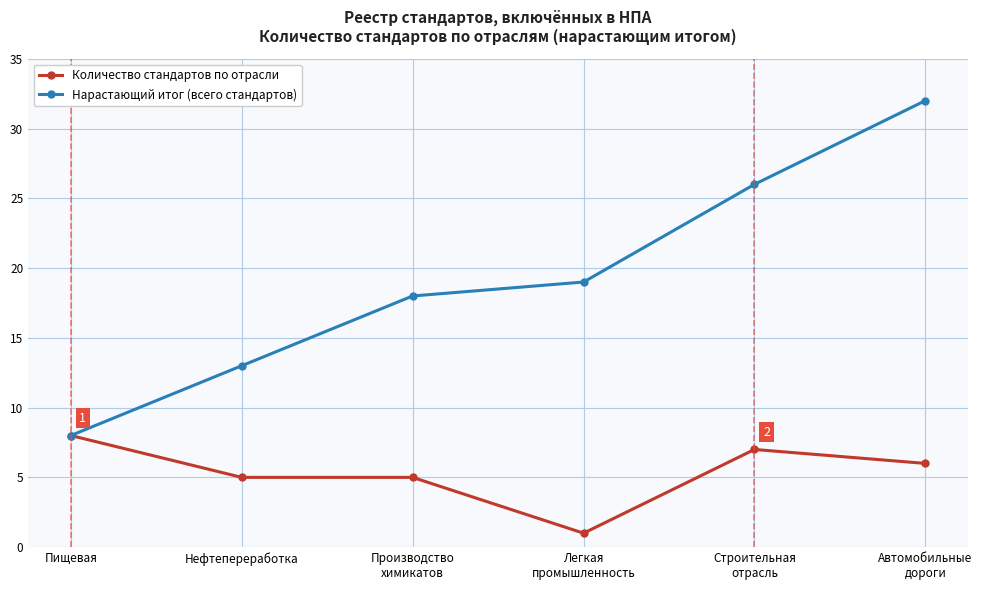

Reading left to right, transcribe all the data shown in this chart.

Количество стандартов по отрасли: Пищевая=8	Нефтепереработка=5	Производство
химикатов=5	Легкая
промышленность=1	Строительная
отрасль=7	Автомобильные
дороги=6
Нарастающий итог (всего стандартов): Пищевая=8	Нефтепереработка=13	Производство
химикатов=18	Легкая
промышленность=19	Строительная
отрасль=26	Автомобильные
дороги=32